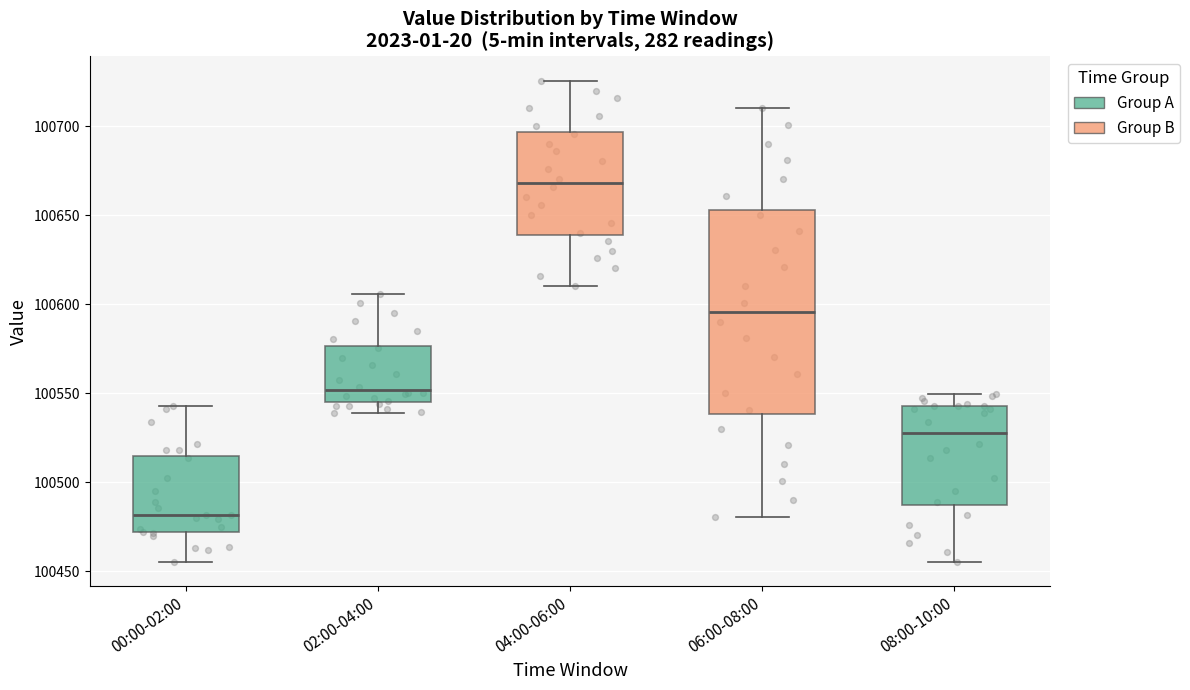

Reading left to right, transcribe this box plot: for each box, give where its median line is, the range the box spans, and where its two whiskers end, as read against the y-axis. The values are not printed on the chart, so give them approximately, as read against the axis.

00:00-02:00: median 100480, box 100470 to 100515, whiskers 100455 to 100545
02:00-04:00: median 100550, box 100545 to 100575, whiskers 100540 to 100605
04:00-06:00: median 100670, box 100640 to 100695, whiskers 100610 to 100725
06:00-08:00: median 100595, box 100540 to 100655, whiskers 100480 to 100710
08:00-10:00: median 100530, box 100485 to 100545, whiskers 100455 to 100550